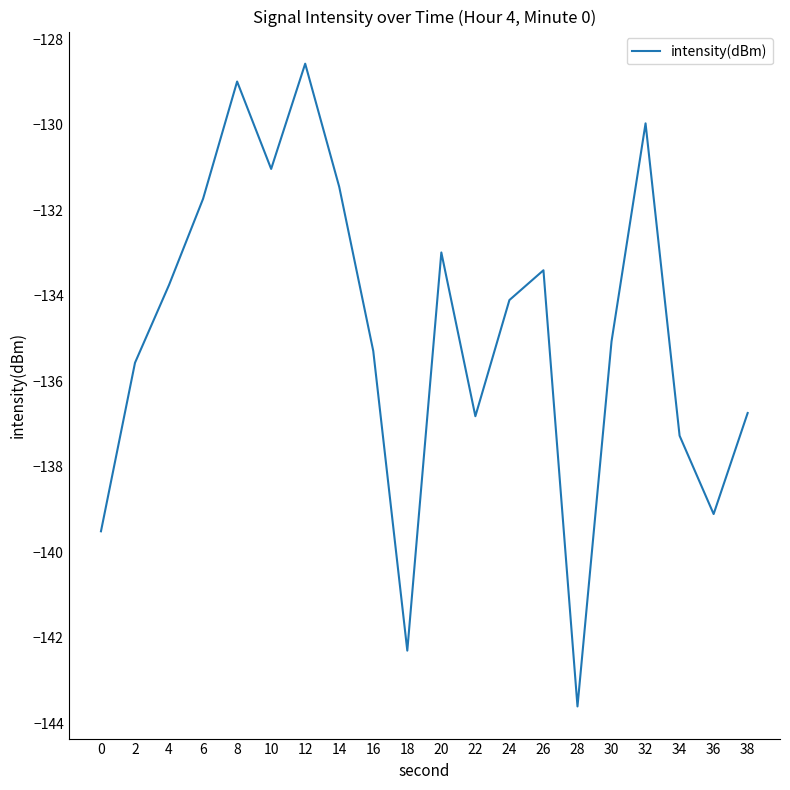

The value at 4 is -233.4. True or false?

False